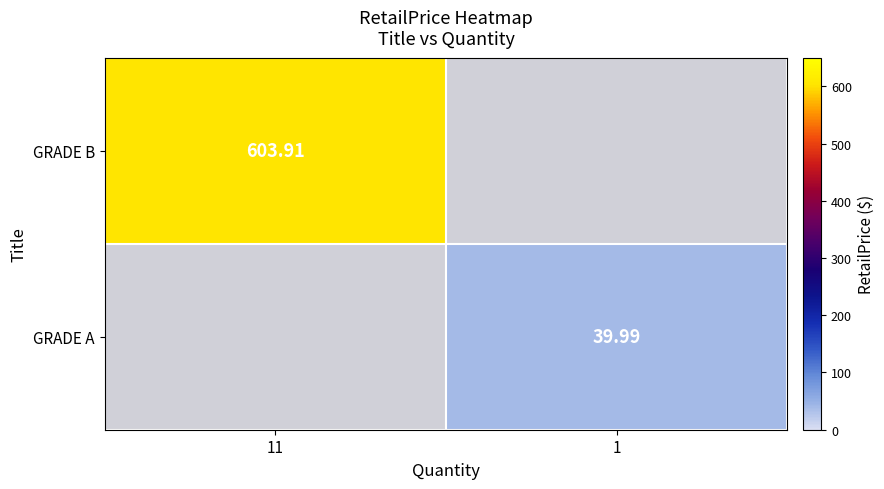

How many distinct data groups are displayed?

2